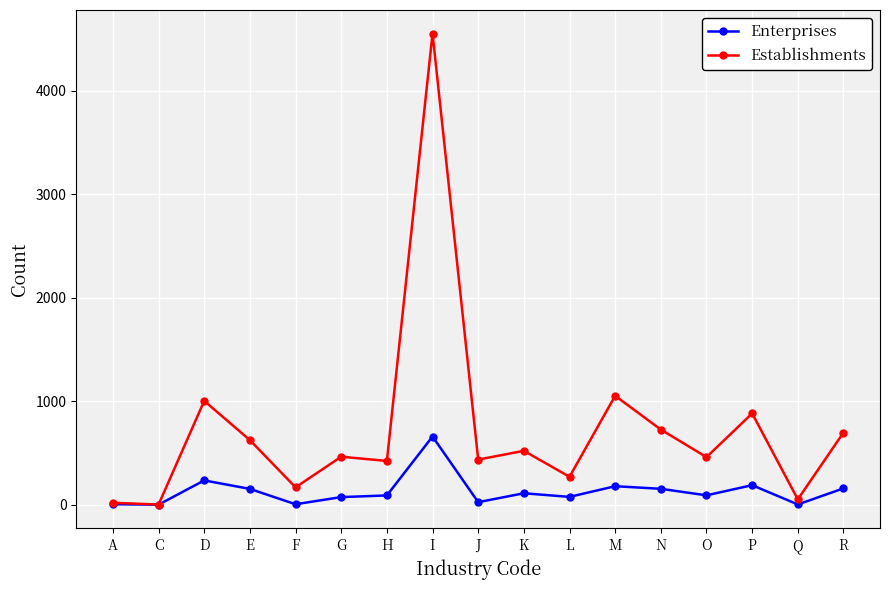

List the series in order of their overall mean, lowest first.

Enterprises, Establishments